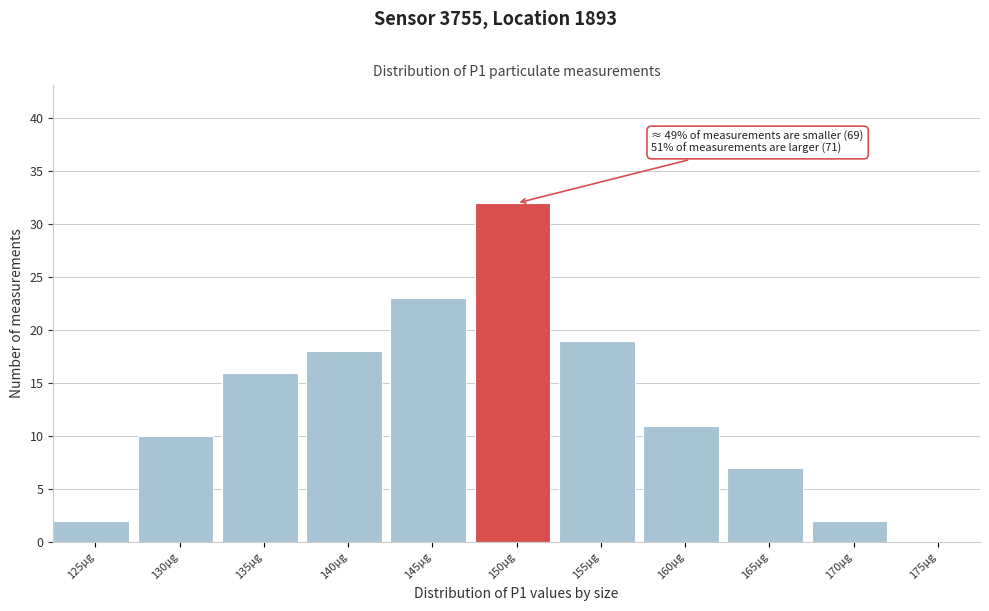

Reading left to right, transcribe all the data shown in this chart.

125µg=2	130µg=10	135µg=16	140µg=18	145µg=23	150µg=32	155µg=19	160µg=11	165µg=7	170µg=2	175µg=0